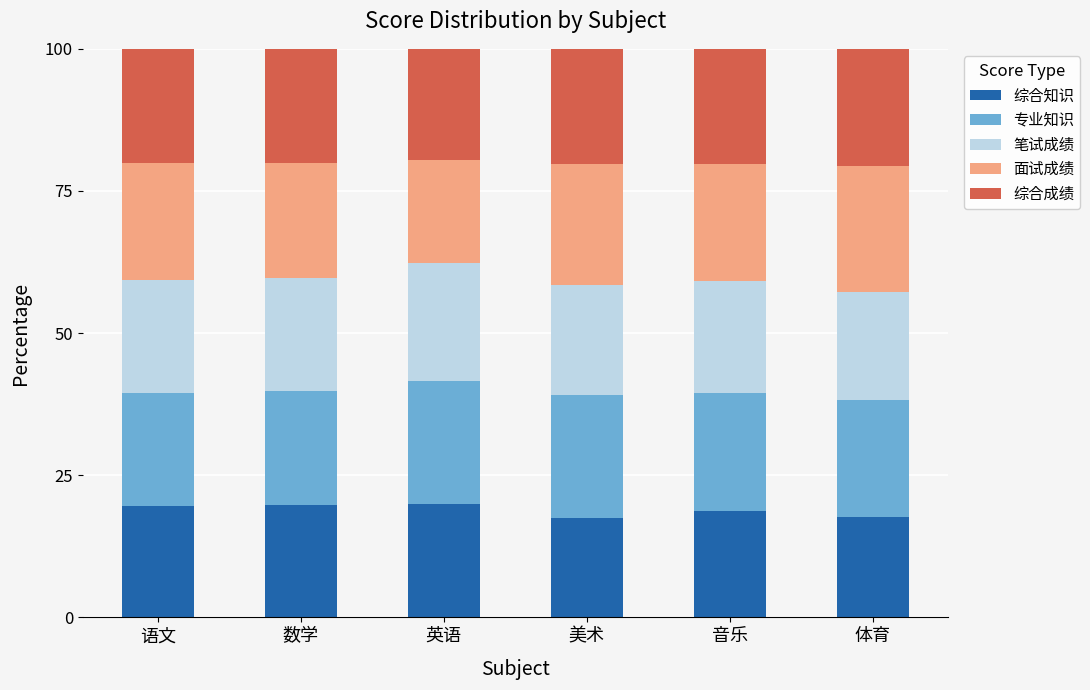

What is the total value across all series at 语文?

100.0